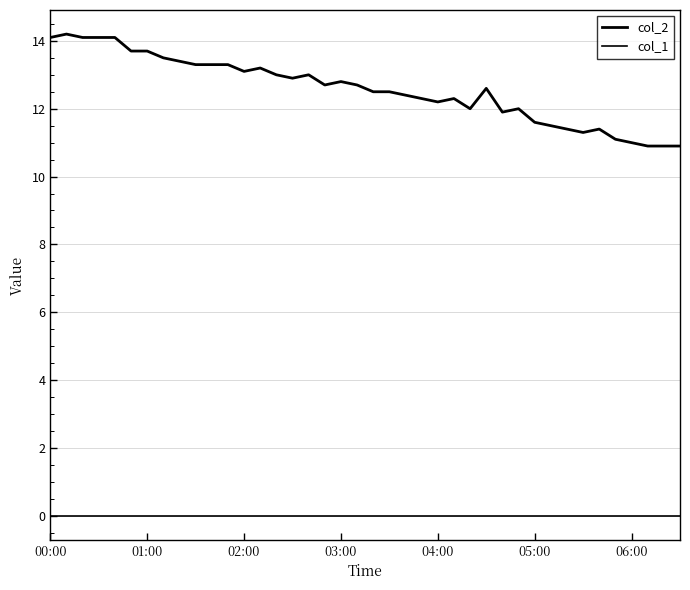

Is this an area chart (filled region under the line)?

No